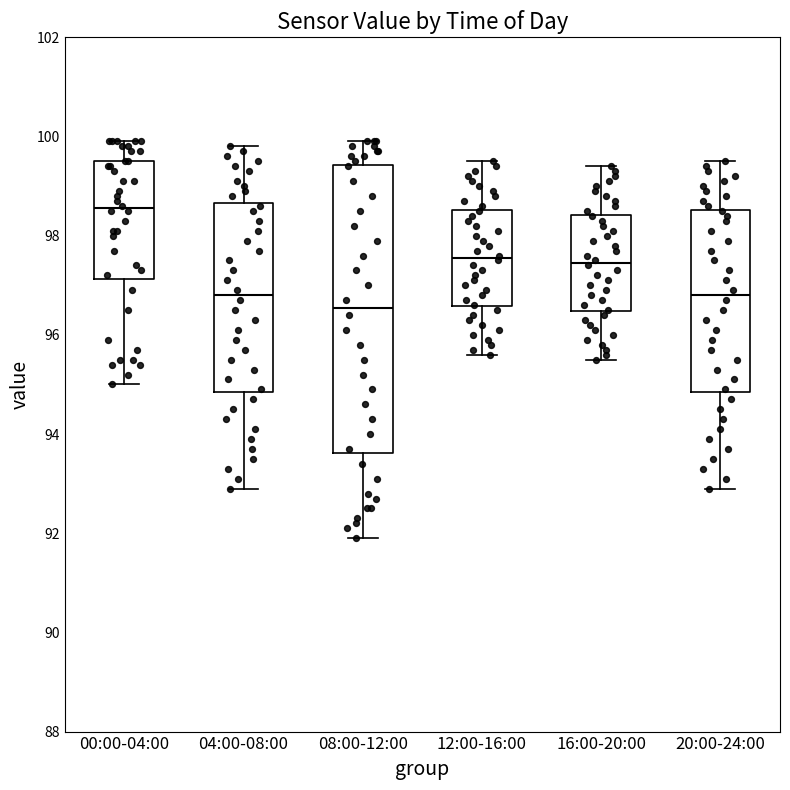

Where does the upper whisker of the box for 04:00-08:00 end on the y-axis? The values are not printed on the chart, so give them approximately, as read against the axis.

99.8